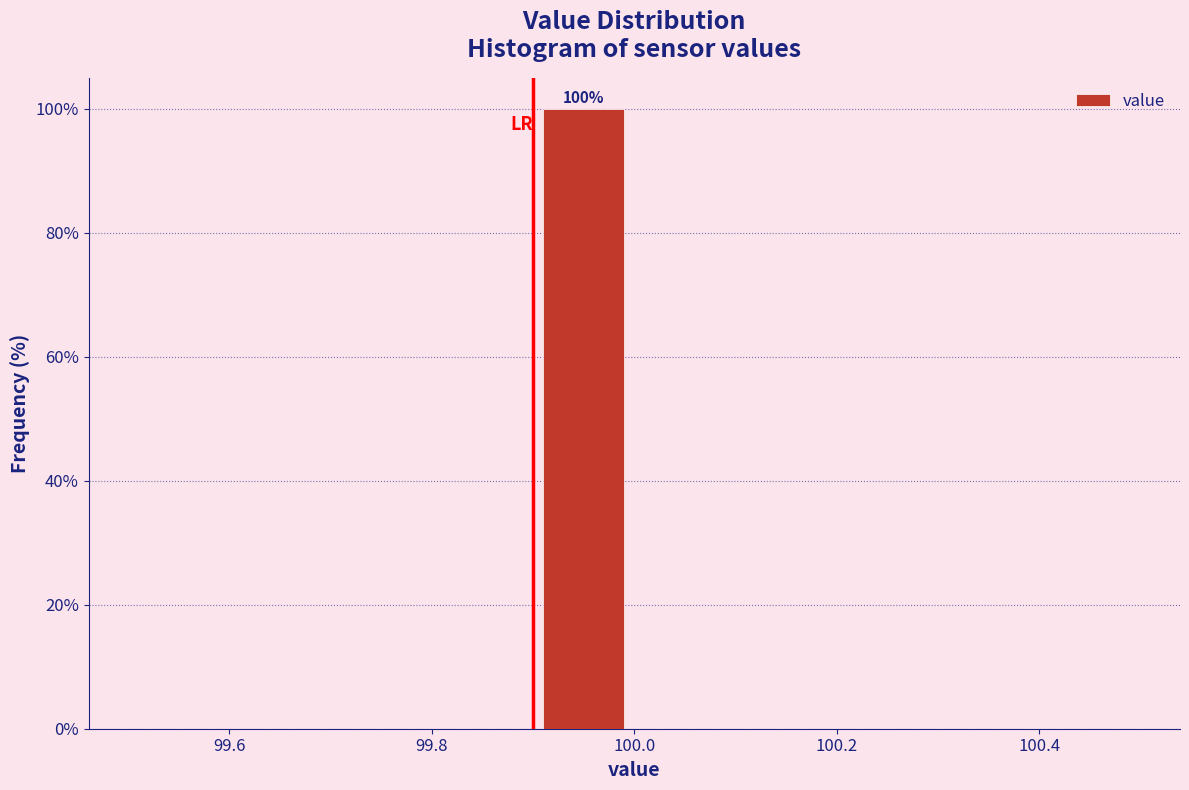

Which range on the x-axis has the tallest bar?

99.9 to 100.0